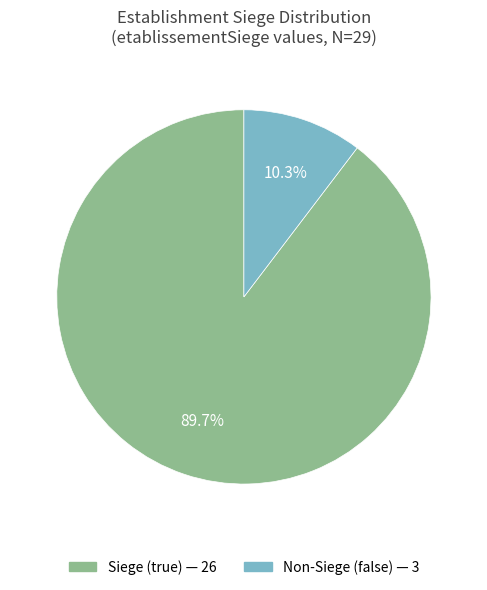

Does any single category account for the majority?

Yes